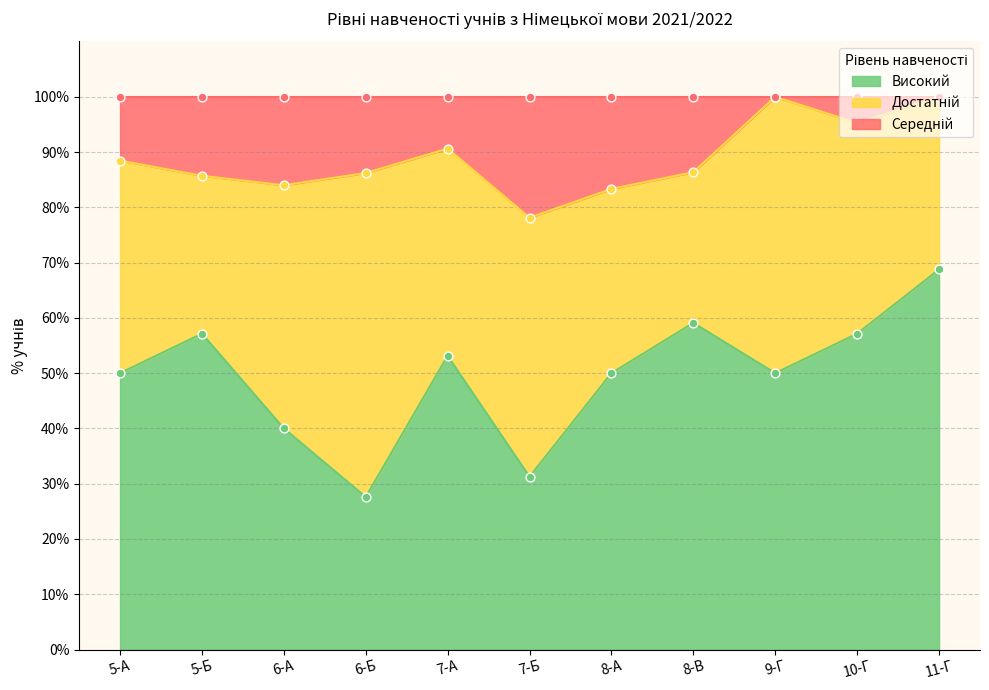

Which series has the largest total across all categories?

Середній